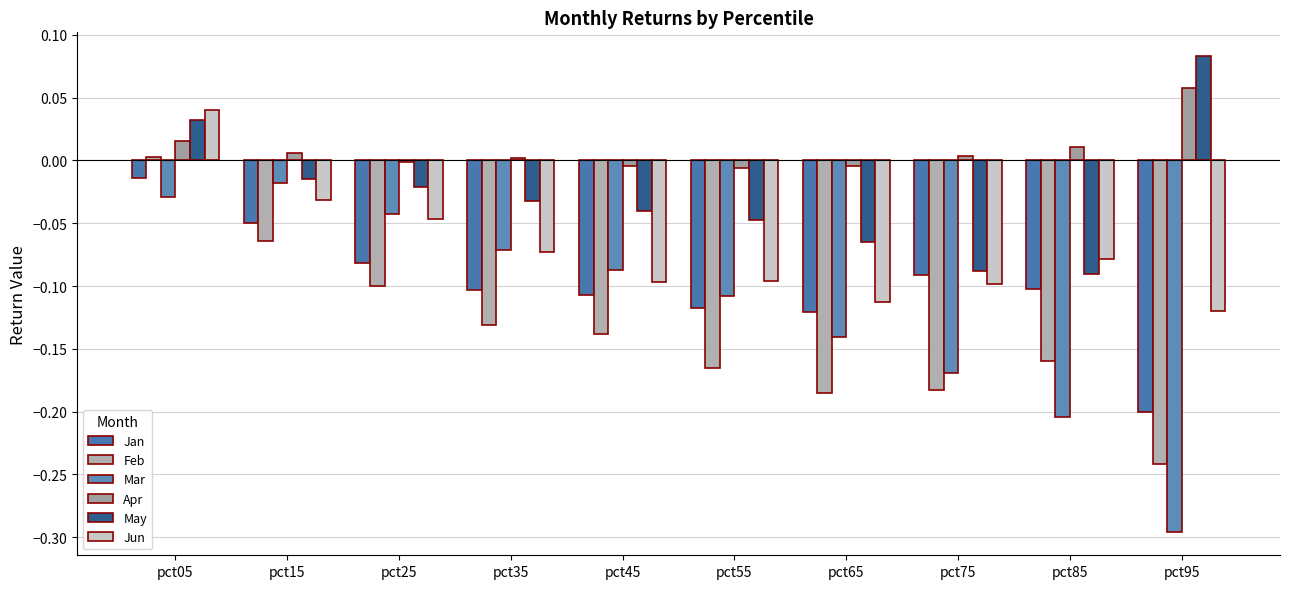

At which category is the sum across all series the highest?

pct05